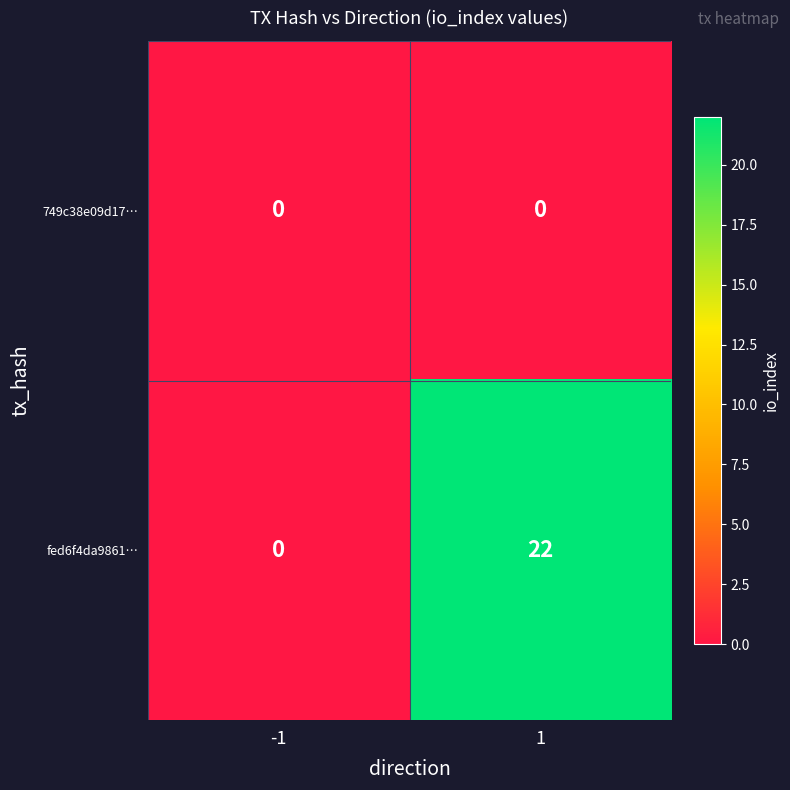

What is the sum of all fed6f4da9861… values?

22